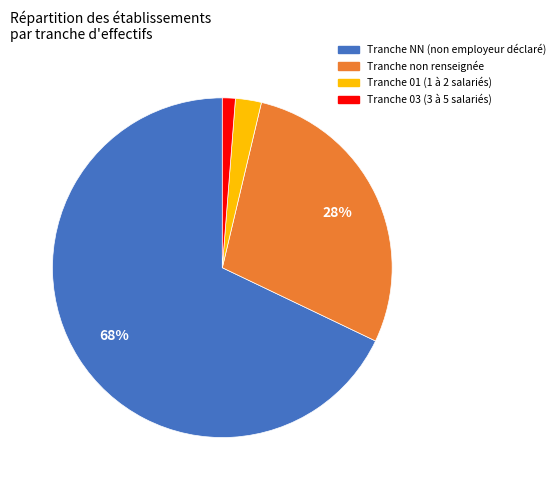

How many slices are in this pie chart?

4